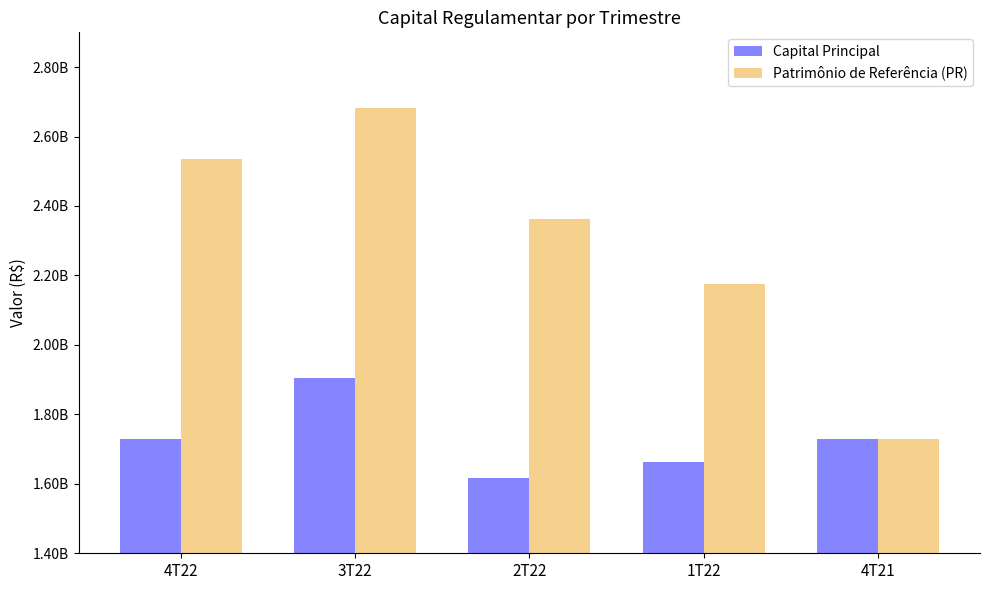

Which has a higher value, 4T22 or 2T22?

4T22